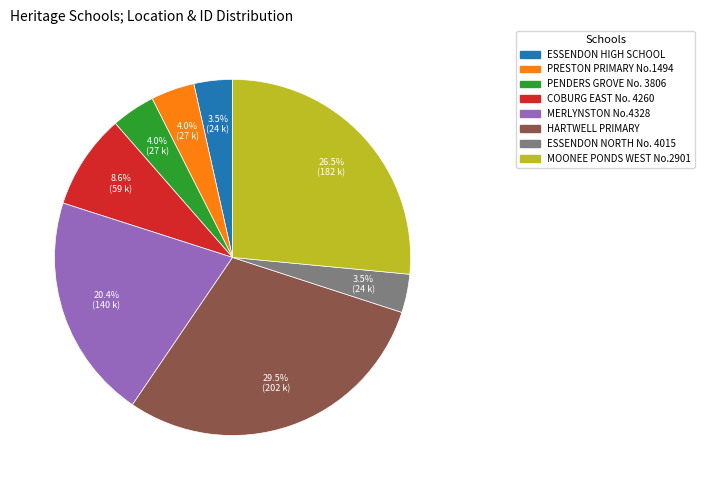

Count the number of slices in the pie.

8